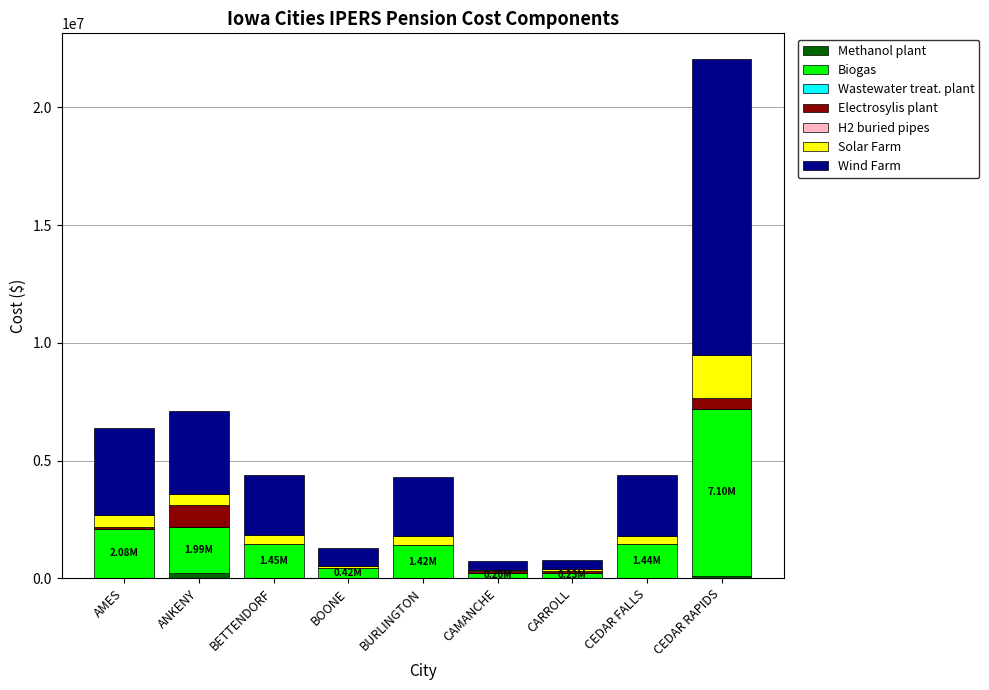

At which category is the sum across all series the highest?

CEDAR RAPIDS